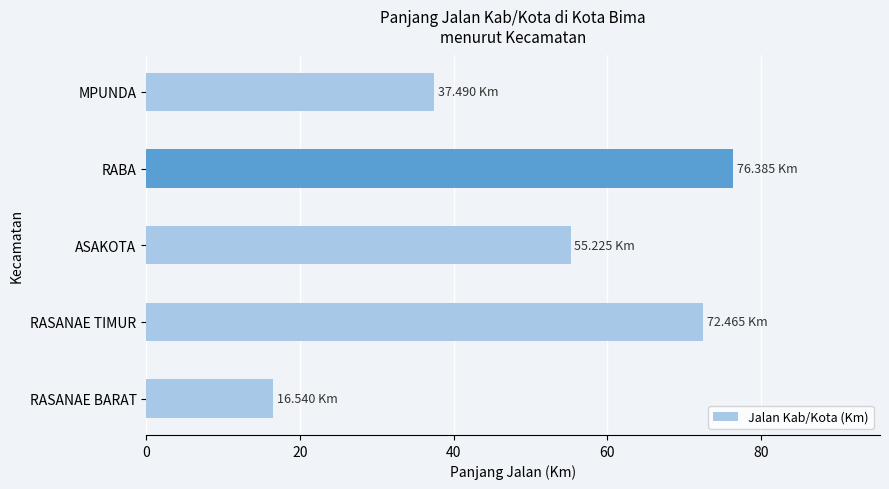

What is the difference between the values at RABA and ASAKOTA?

21.2